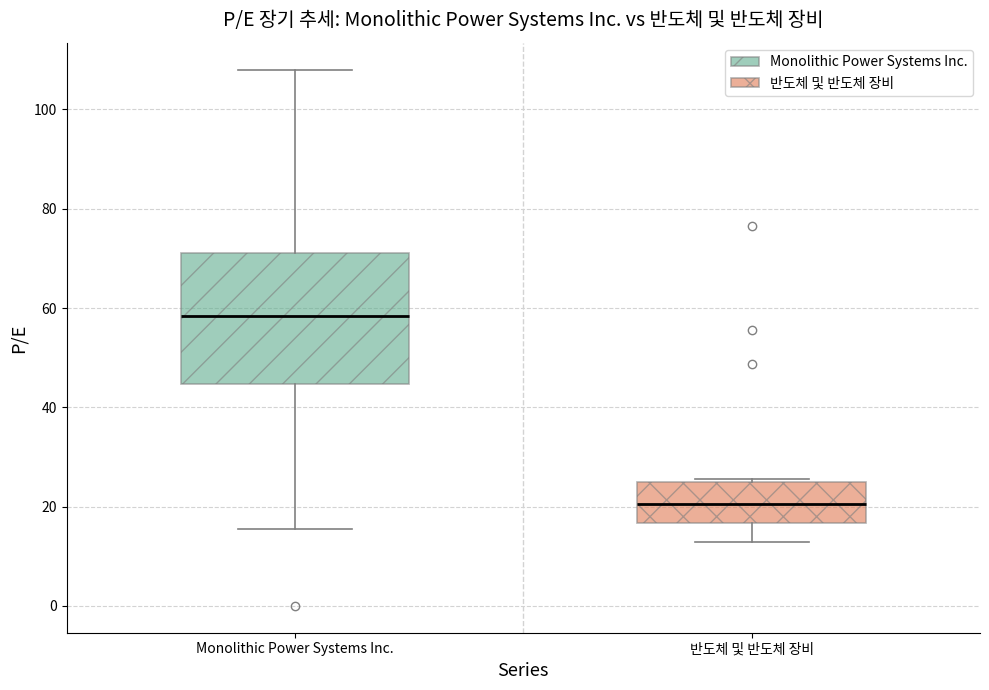

Reading left to right, read every box against the y-axis: the position of its median line, the range the box covers, and the ends of its whiskers. The values are not printed on the chart, so give them approximately, as read against the axis.

Monolithic Power Systems Inc.: median 58, box 44 to 72, whiskers 16 to 108
반도체 및 반도체 장비: median 20, box 16 to 24, whiskers 12 to 26